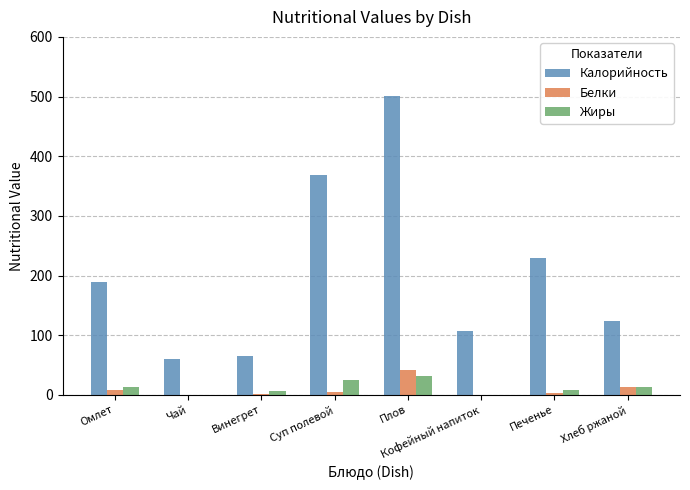

How many groups of bars are there?

8